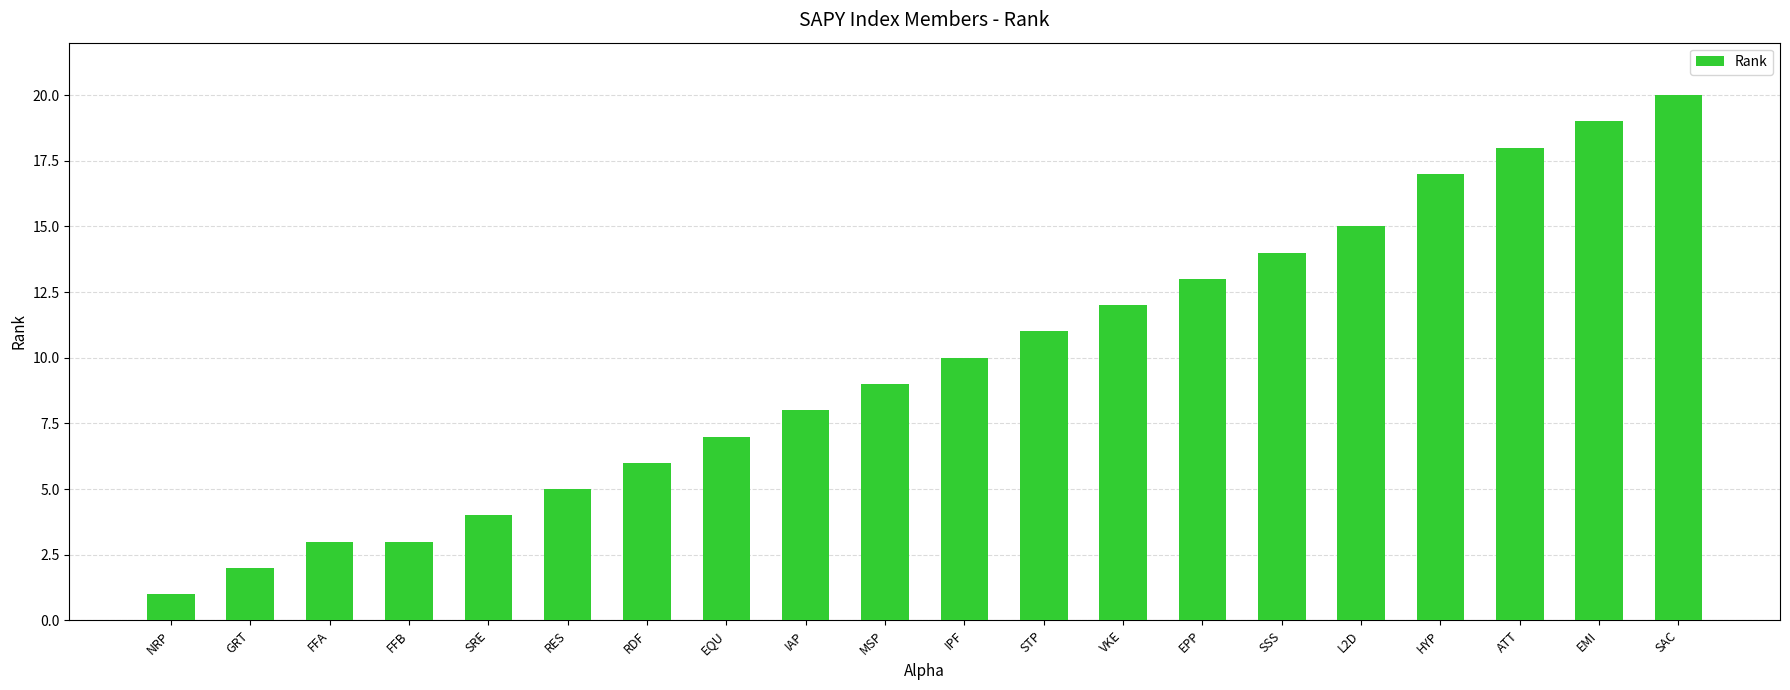

Which label corresponds to the largest value in the chart?

SAC